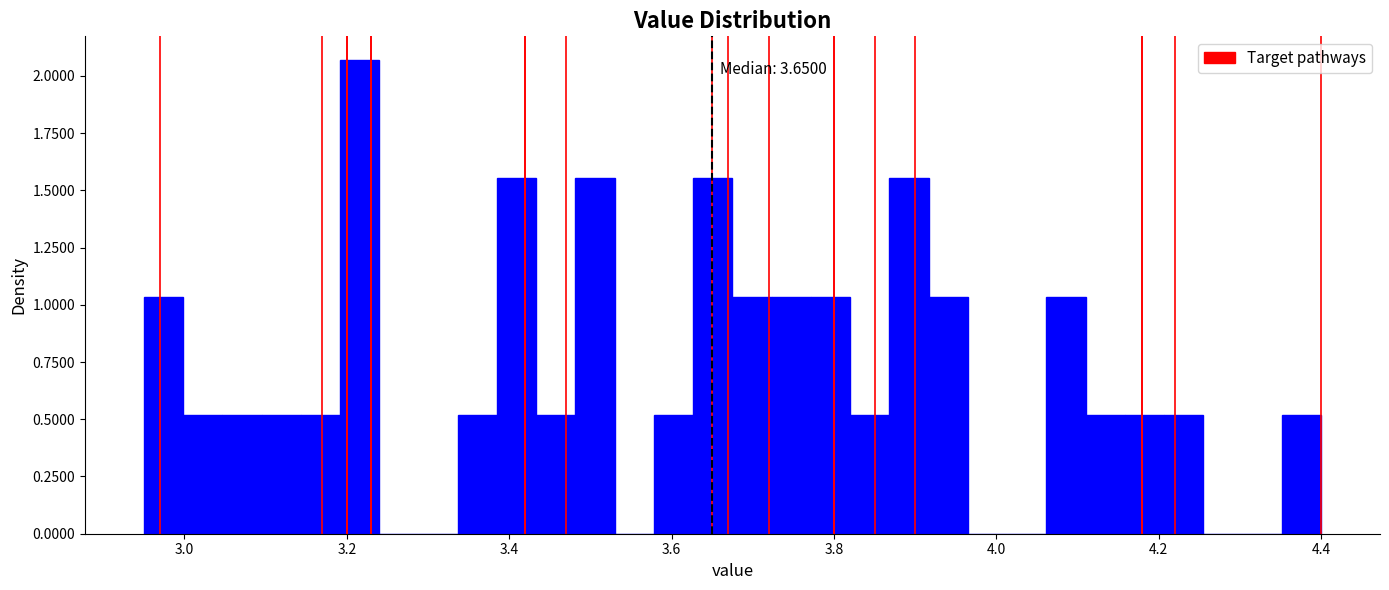

Around what value on the x-axis is the tallest bar? Give the approximate position of its centre, as read against the axis.

3.22